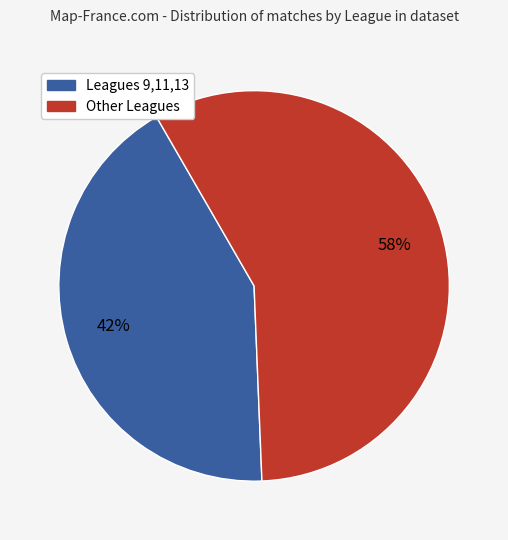

Is there a majority slice in this chart?

Yes